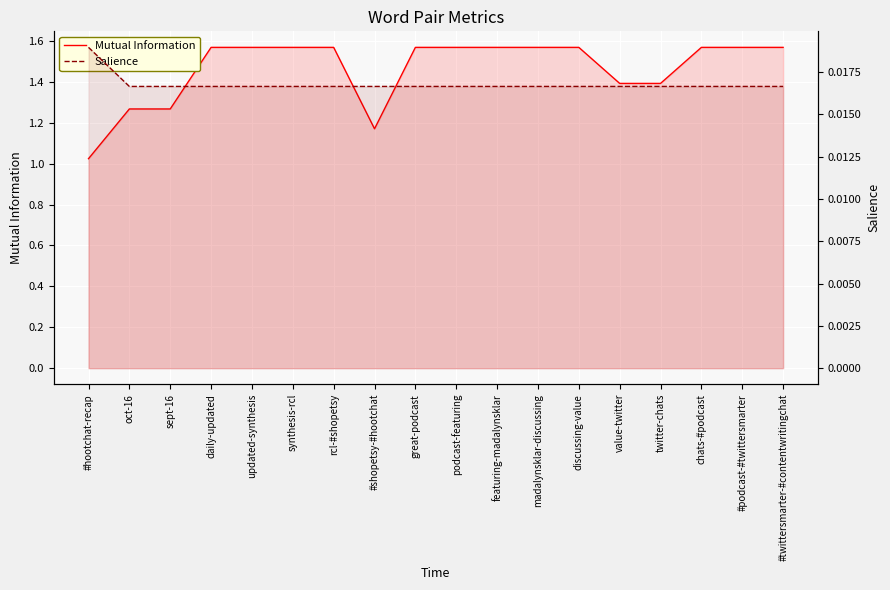

What is the total value across all series at podcast-featuring?

1.6